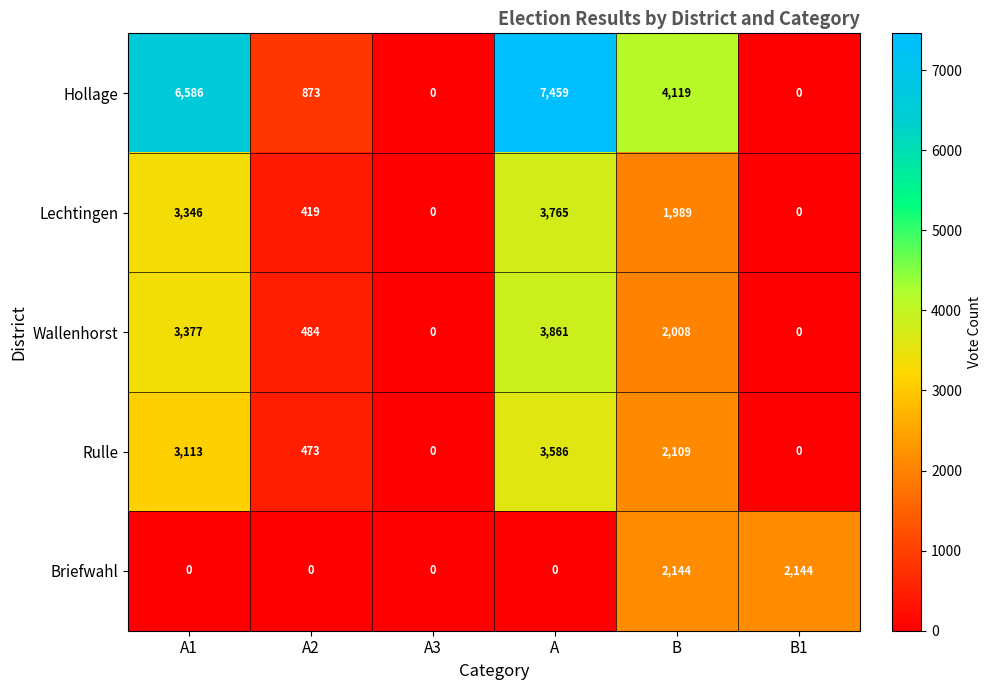

Reading left to right, what are all the values shown in this chart?

Hollage: 6586	873	0	7459	4119	0
Lechtingen: 3346	419	0	3765	1989	0
Wallenhorst: 3377	484	0	3861	2008	0
Rulle: 3113	473	0	3586	2109	0
Briefwahl: 0	0	0	0	2144	2144